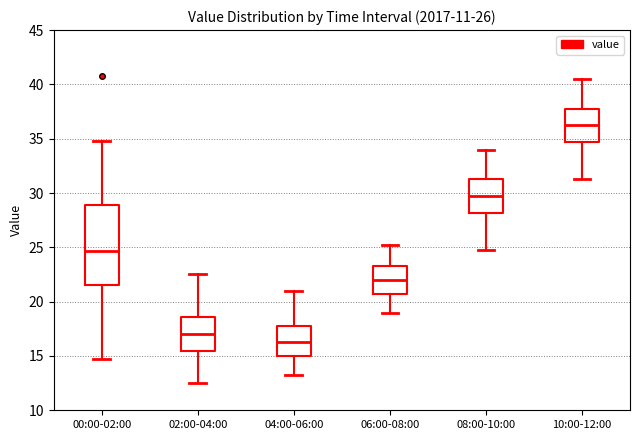

Which box's median line is the lowest?

04:00-06:00